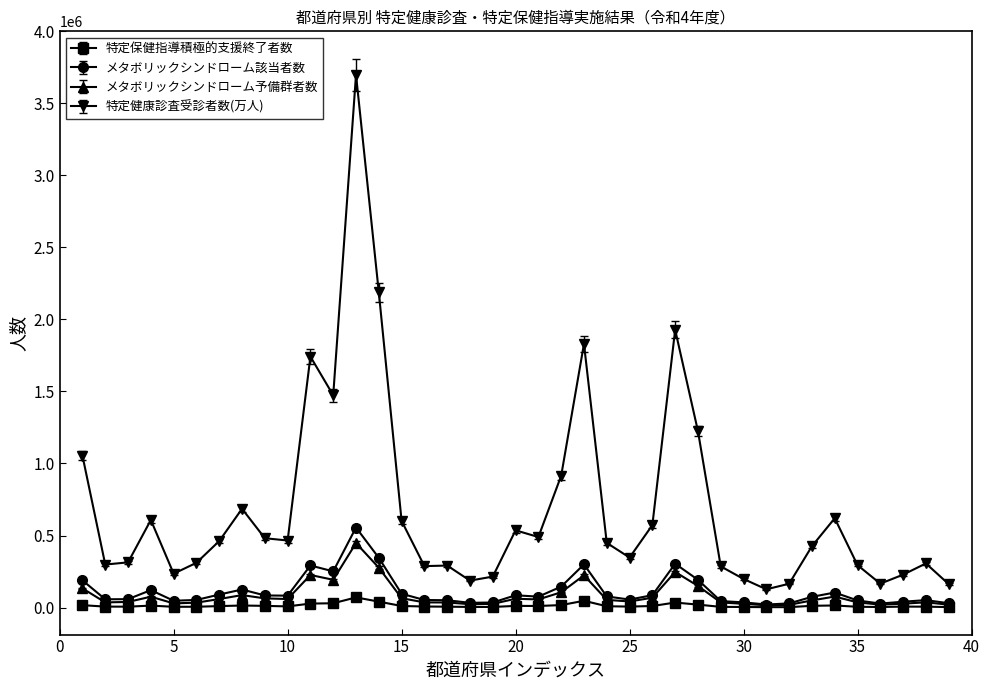

What is the value of the メタボリックシンドローム予備群者数 point at the 22nd from the left?

105812.0